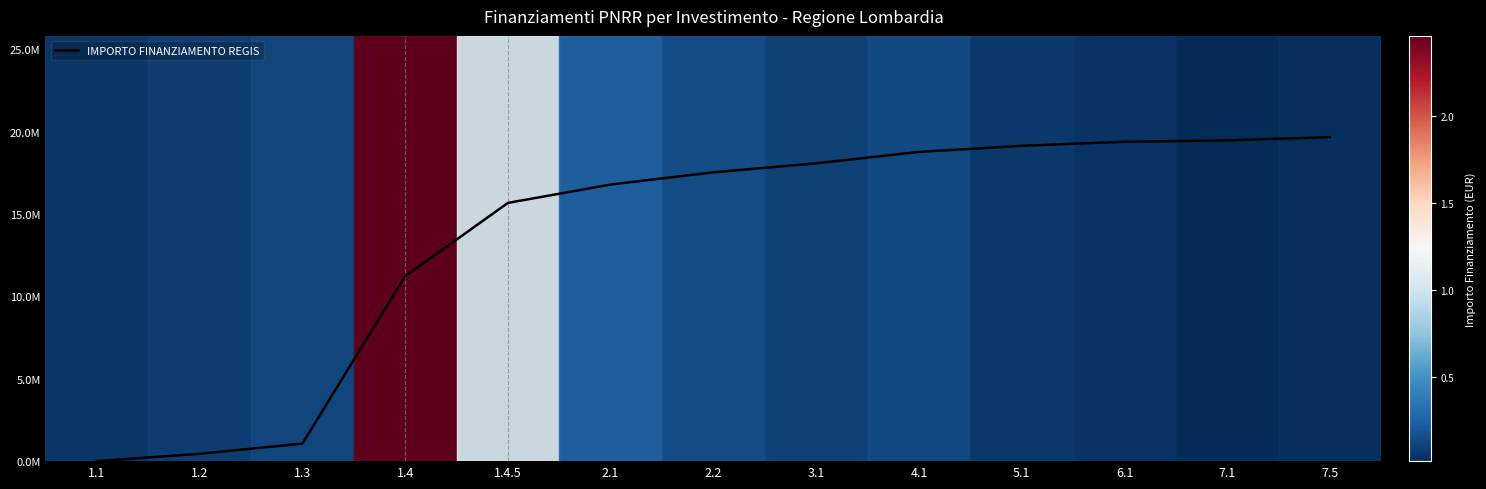

Is this an area chart (filled region under the line)?

No